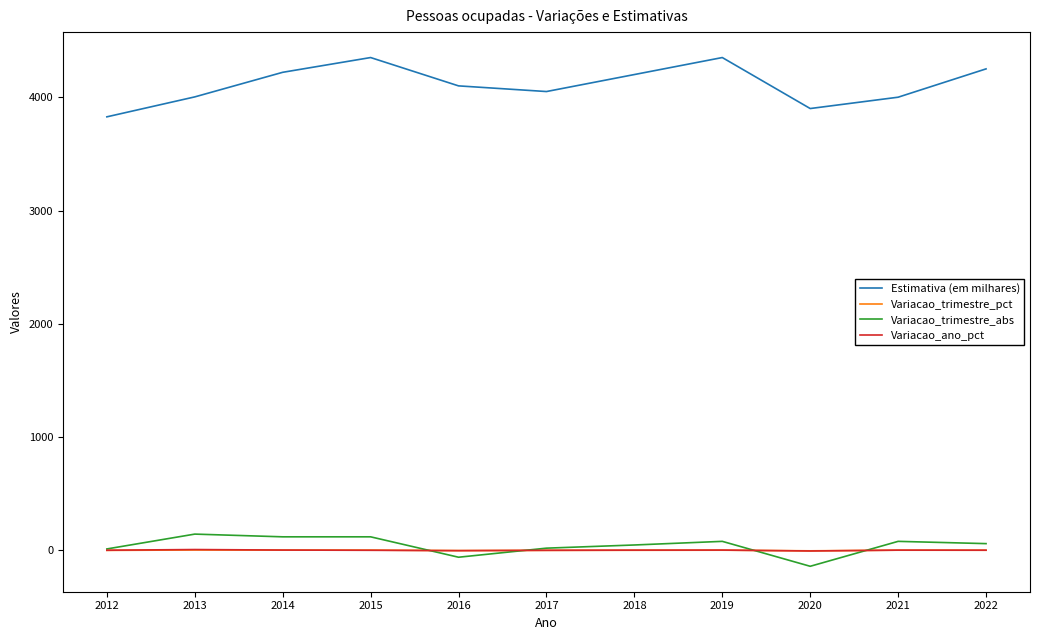

True or false: Variacao_ano_pct and Estimativa (em milhares) intersect in this chart.

False